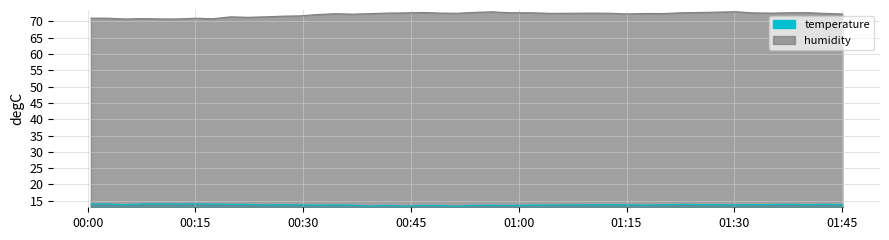

List the series in order of their peak value, lowest first.

temperature, humidity